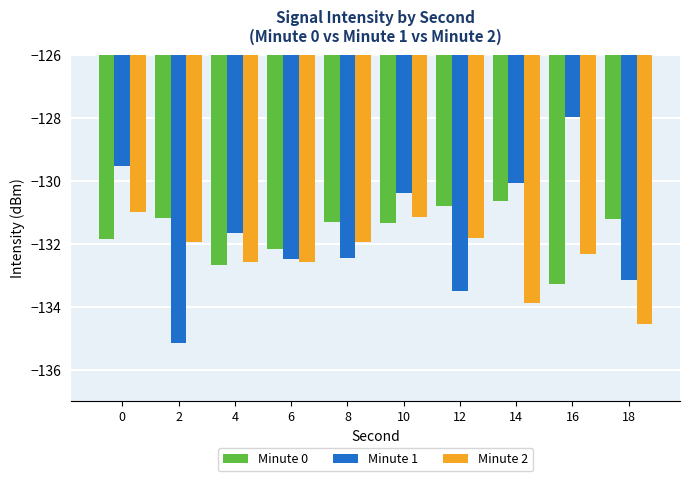

Count the number of categories in the chart.

10